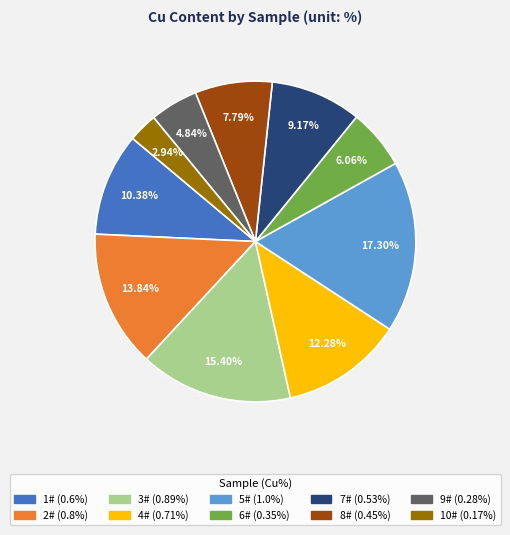

Is it true that 4# is 12% of the pie?

True